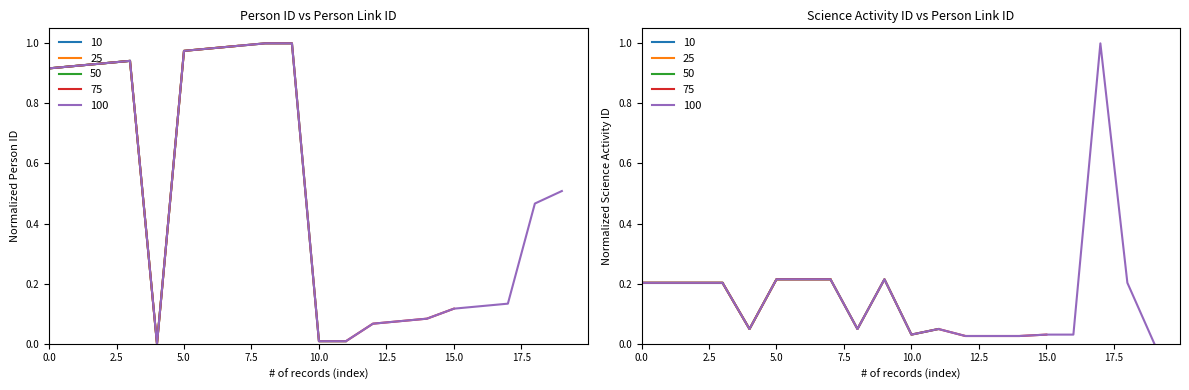

How many times do Science Activity ID and Person ID cross each other?

6